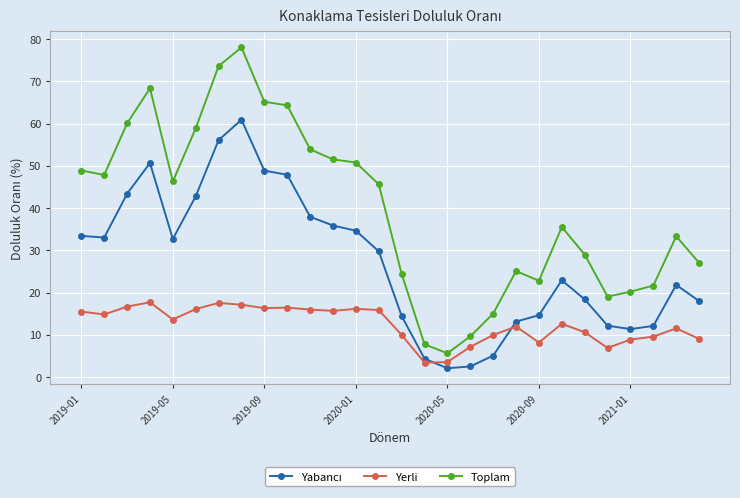

What is the smallest value displayed?

2.1